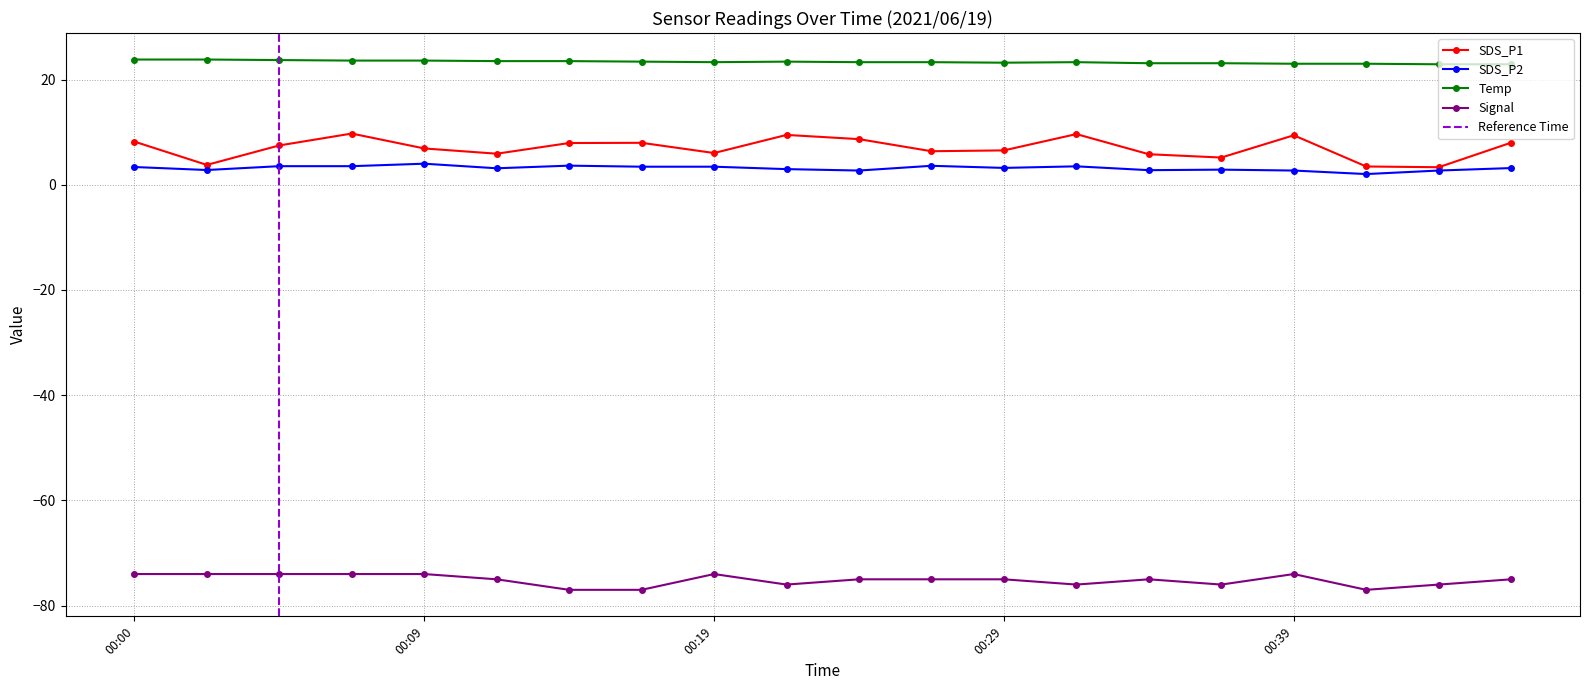

What is the greatest value displayed?

23.8